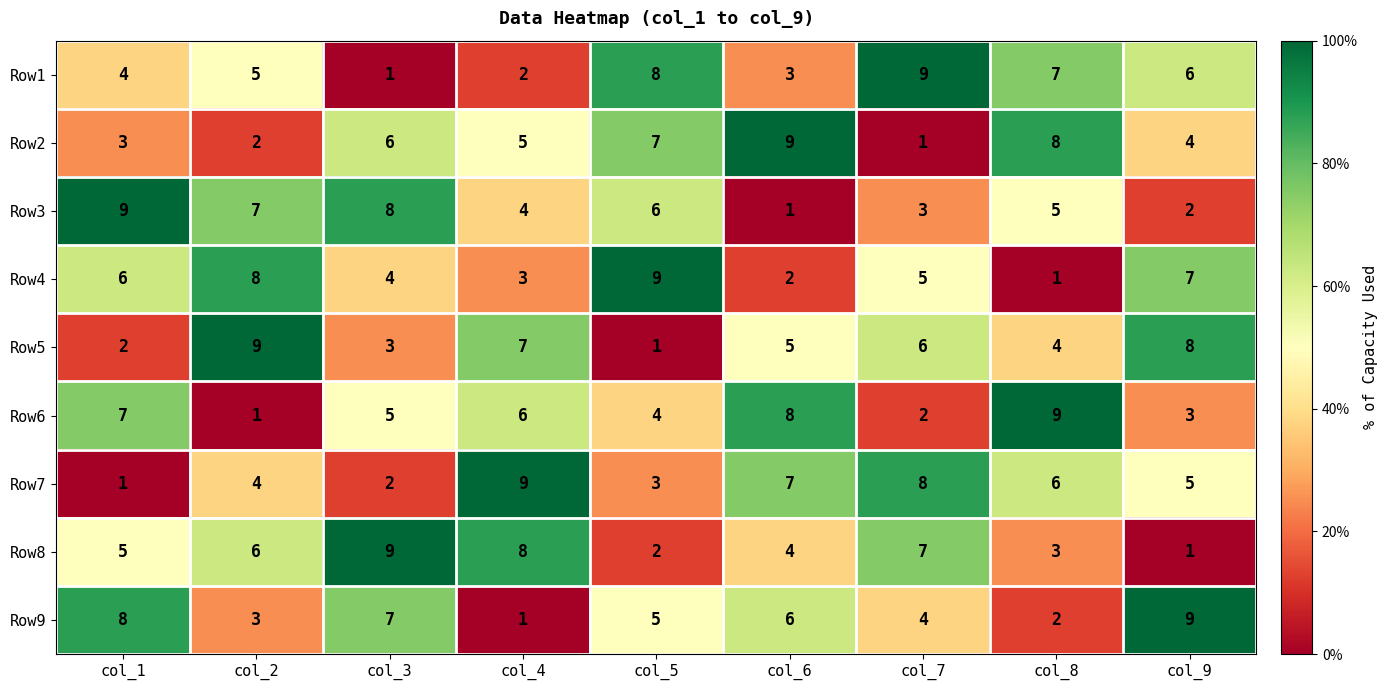

At how many categories does at least one series exceed 4?

9